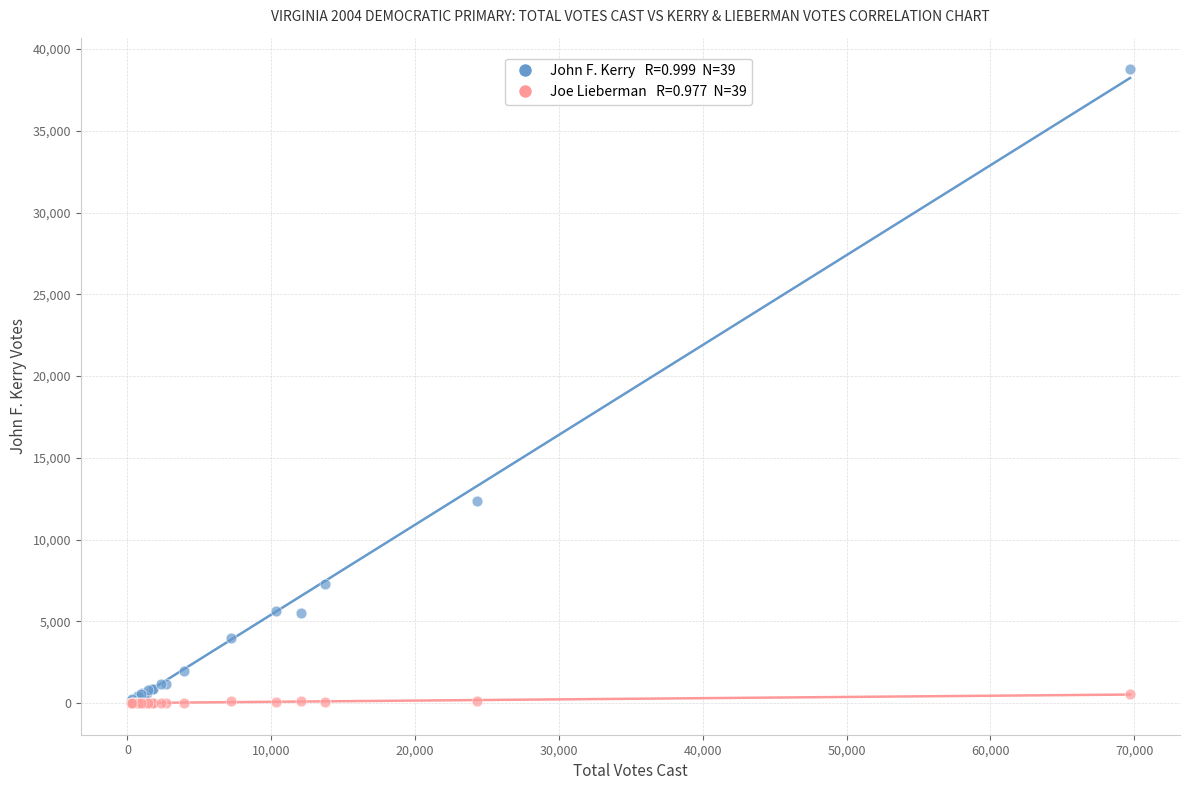

Across all series, what Y value is closest to 19380?

12338